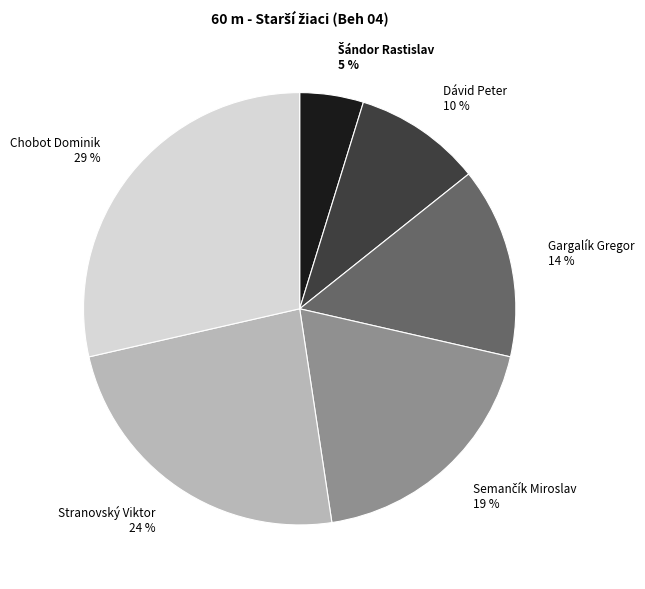

Is it true that Gargalík Gregor is 1% of the pie?

False